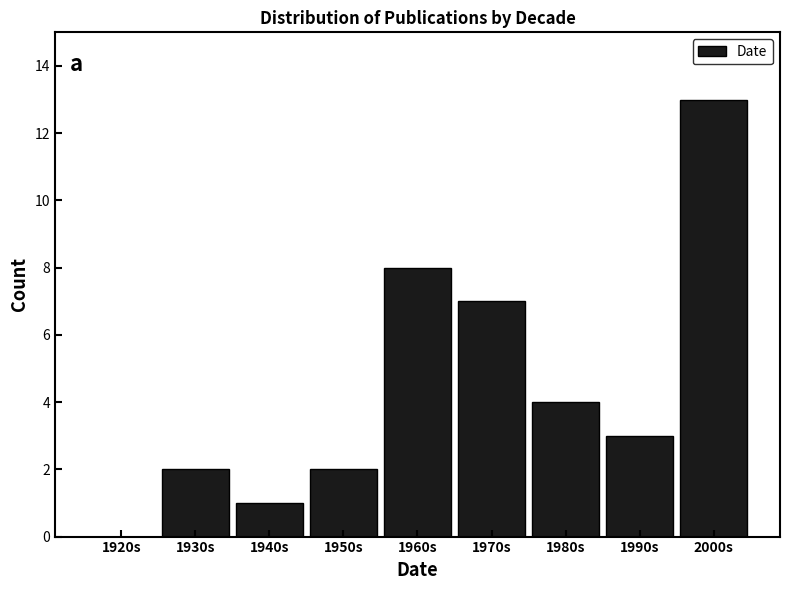

Reading left to right, transcribe all the data shown in this chart.

1920s=0	1930s=2	1940s=1	1950s=2	1960s=8	1970s=7	1980s=4	1990s=3	2000s=13